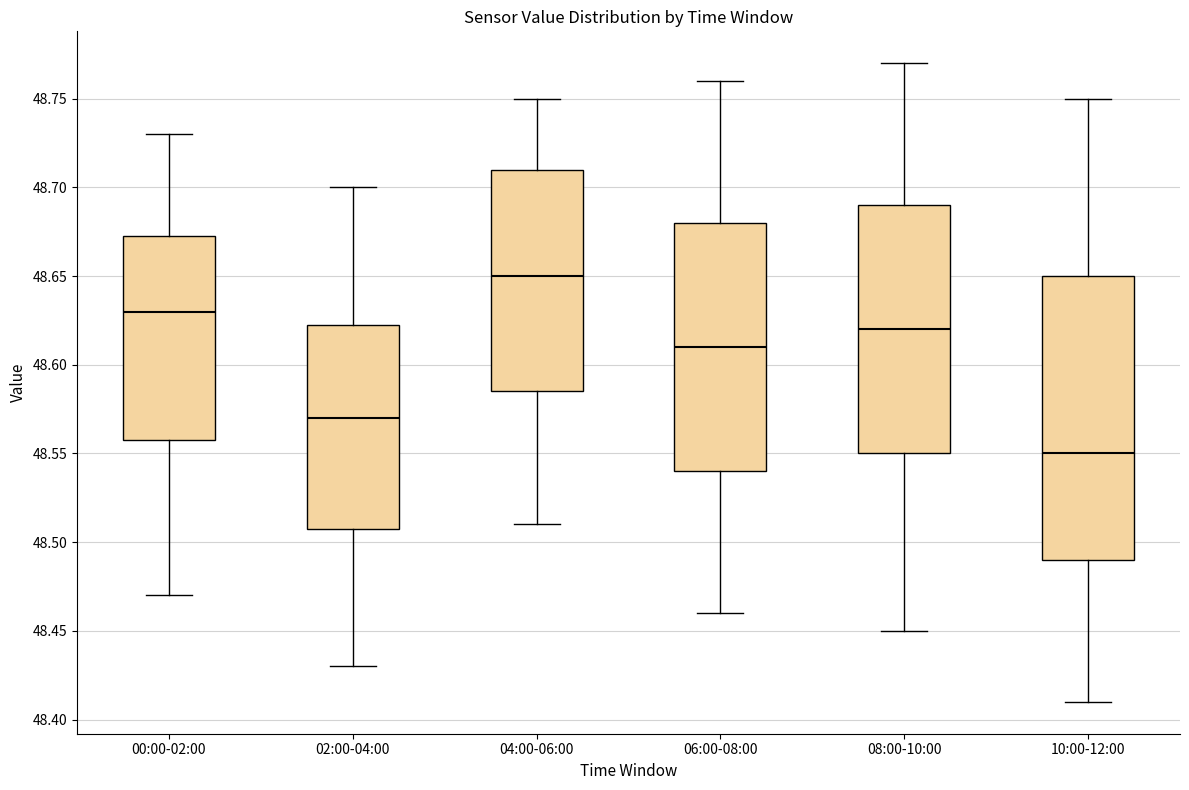

Where is the lower edge of the box for 06:00-08:00 on the y-axis? The values are not printed on the chart, so give them approximately, as read against the axis.

48.540